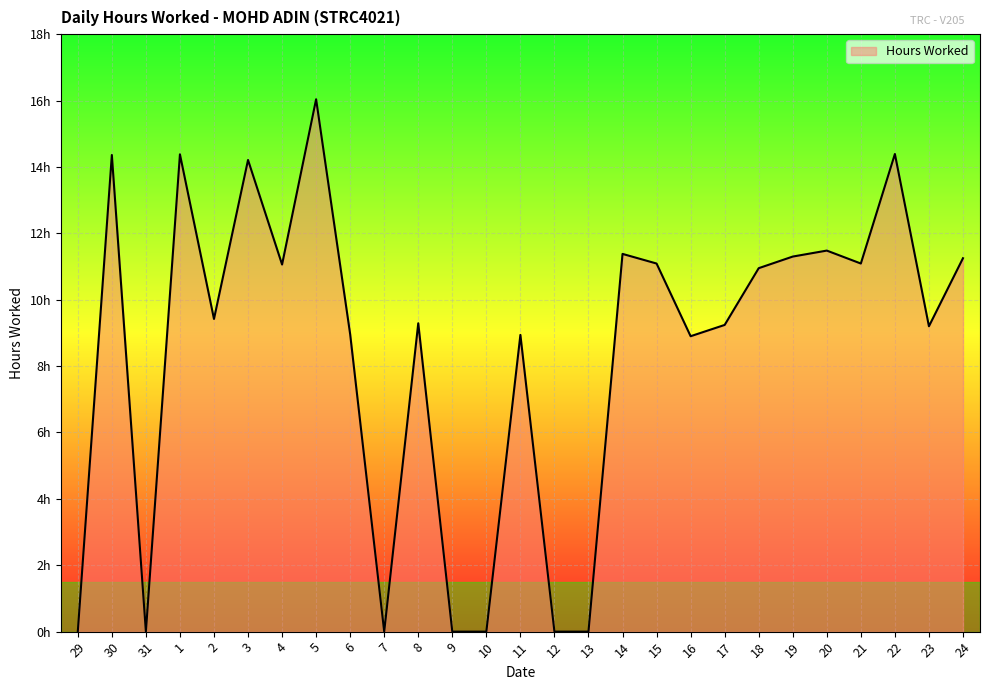

What is the sum of all values?

226.9